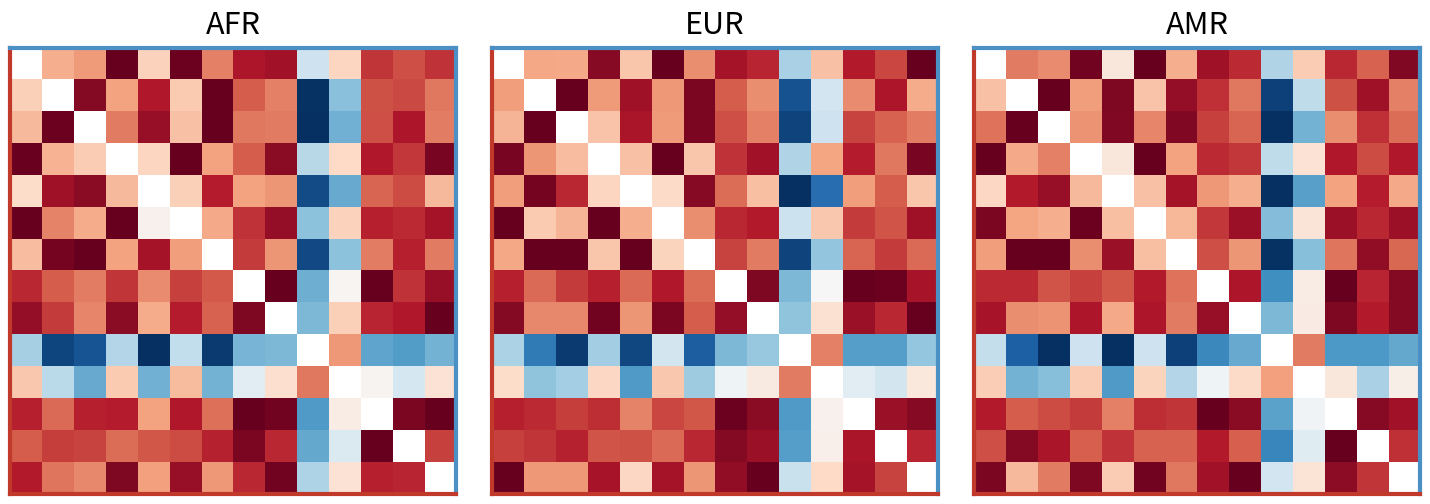

Which has a higher value, 9 or 2?

2